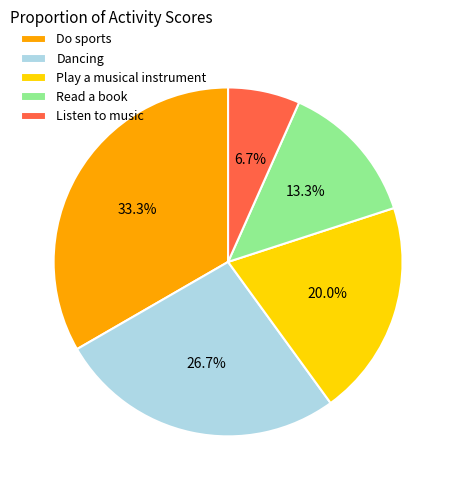

Which slice is the largest?

Do sports